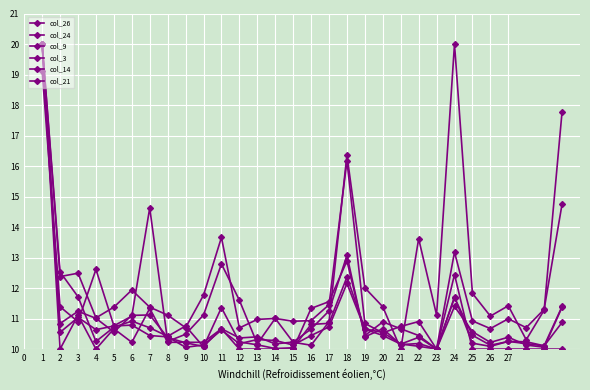

Is this an area chart (filled region under the line)?

No